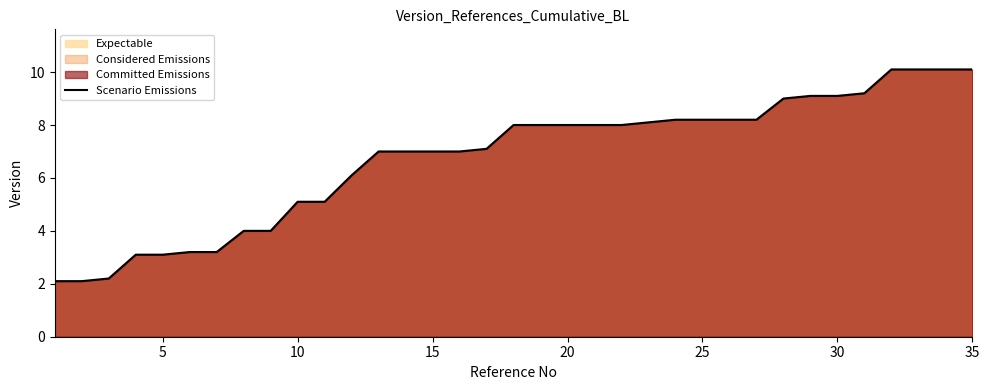

Is it true that the value at 15 is 1.7?

False